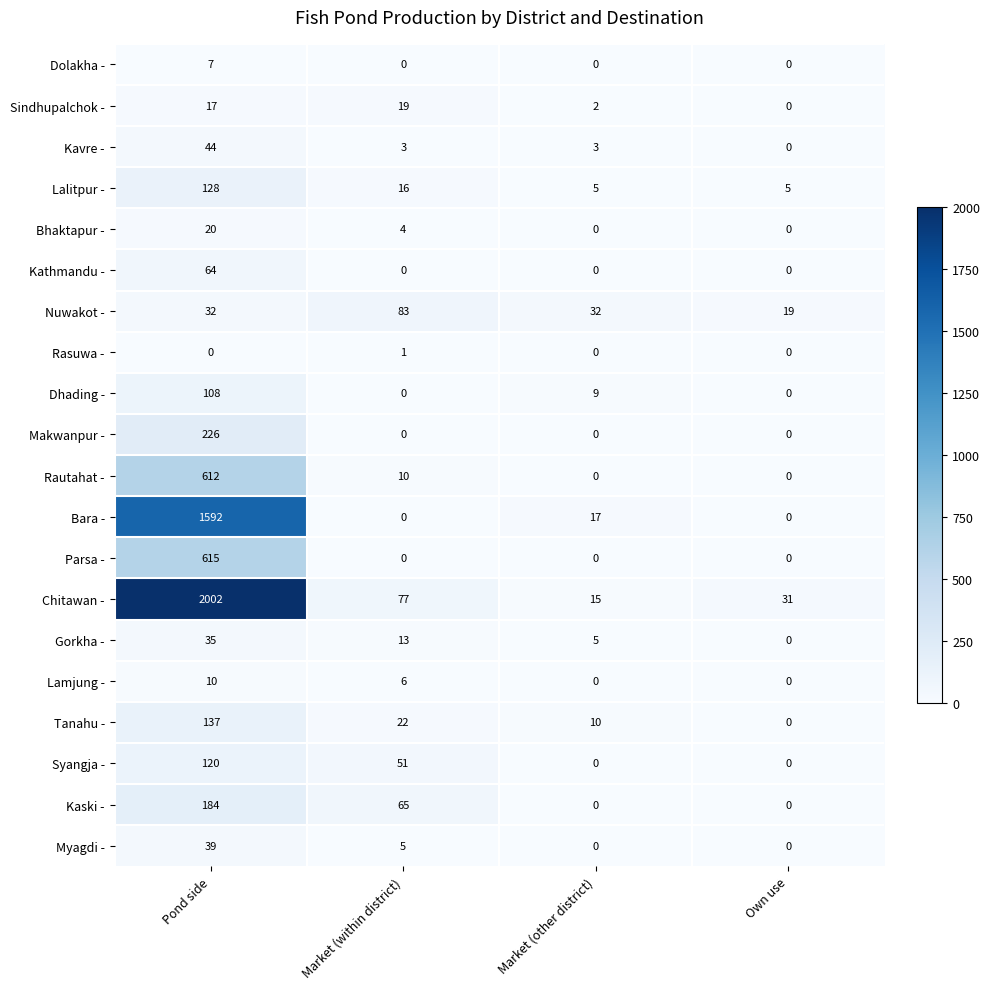

What is the difference between the maximum and second lowest values in the Myagdi - series?

39